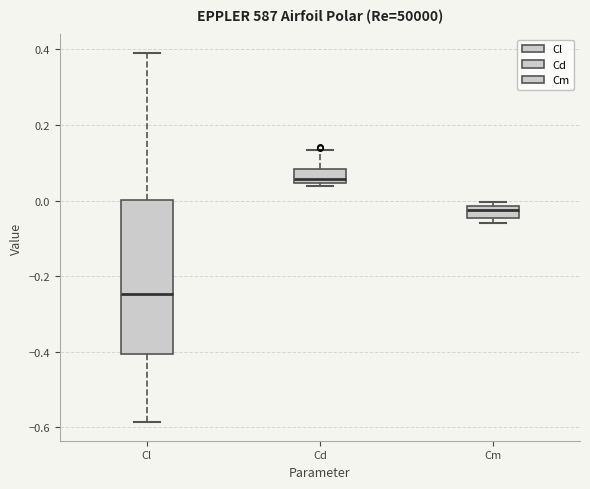

Reading left to right, transcribe this box plot: for each box, give where its median line is, the range the box spans, and where its two whiskers end, as read against the y-axis. The values are not printed on the chart, so give them approximately, as read against the axis.

Cl: median -0.24, box -0.40 to 0.00, whiskers -0.58 to 0.40
Cd: median 0.06, box 0.04 to 0.08, whiskers 0.04 (just below the box's lower edge) to 0.14
Cm: median -0.02 (just below the box's upper edge), box -0.04 to -0.02, whiskers -0.06 to 0.00